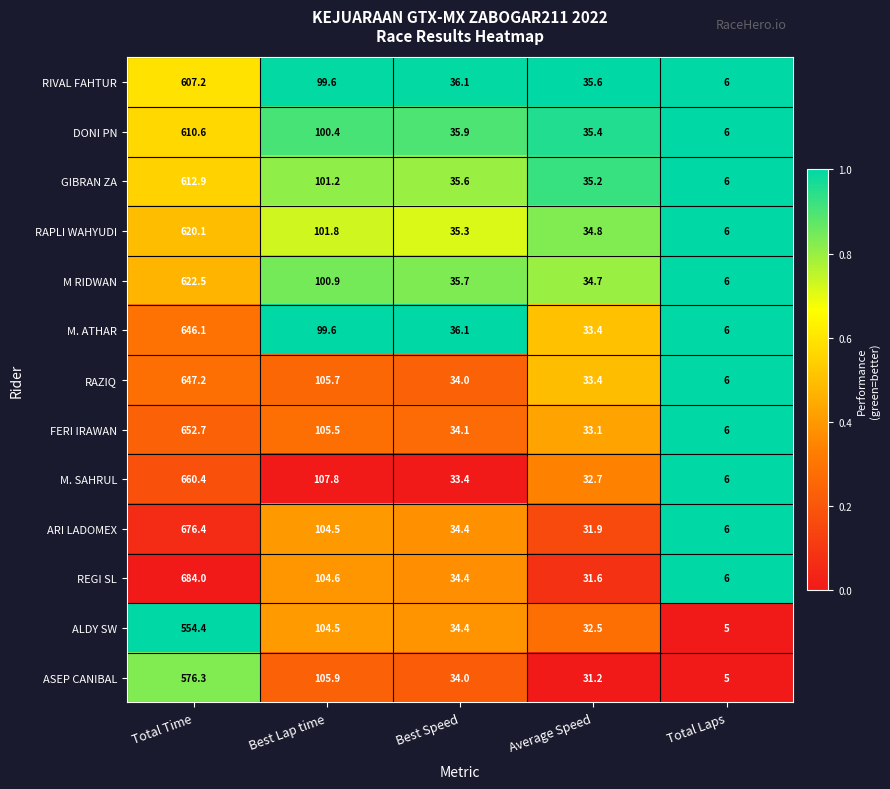

List the series in order of their peak value, highest first.

REGI SL, ARI LADOMEX, M. SAHRUL, FERI IRAWAN, RAZIQ, M. ATHAR, M RIDWAN, RAPLI WAHYUDI, GIBRAN ZA, DONI PN, RIVAL FAHTUR, ASEP CANIBAL, ALDY SW